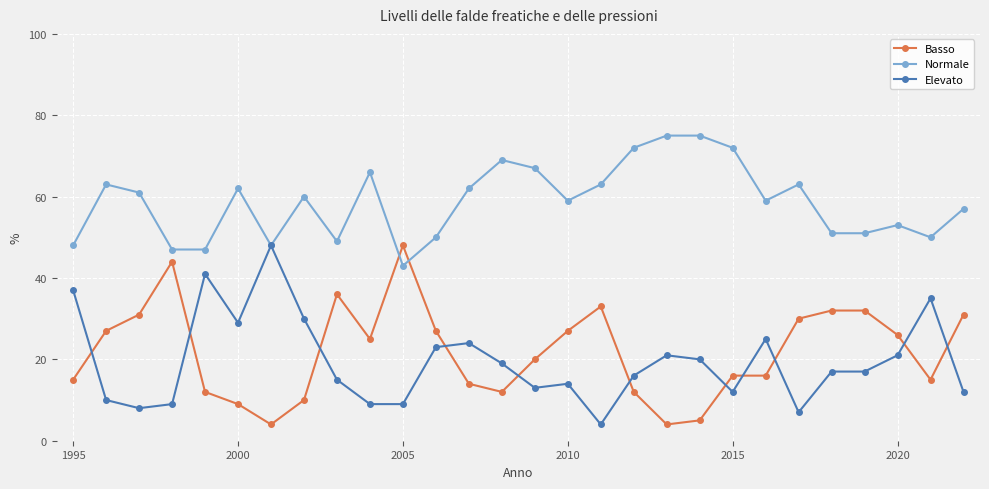

Which series has the largest total across all categories?

Normale